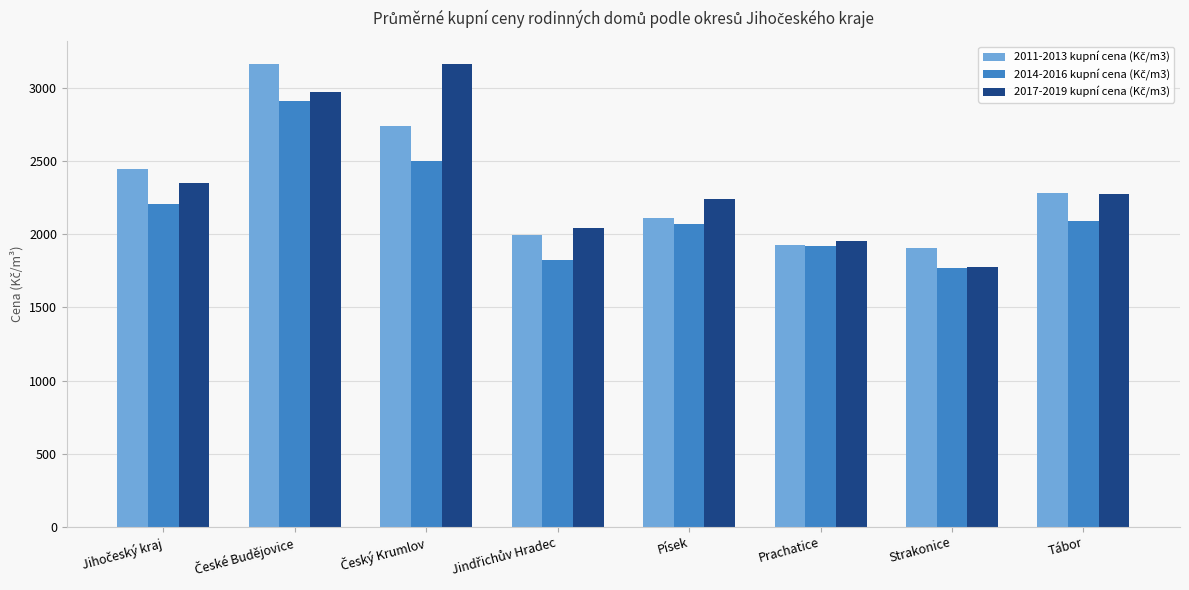

What is the total value across all series at Písek?

6423